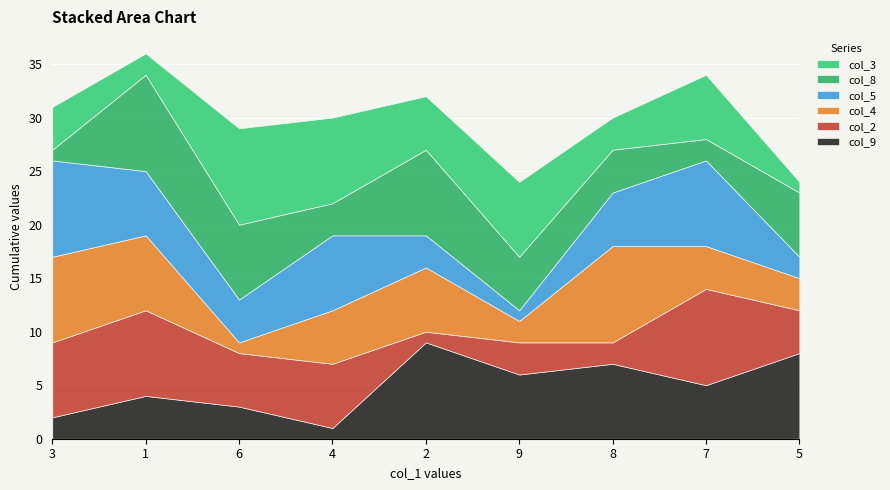

Is the value of col_8 at 8 greater than the value of col_9 at 2?

No